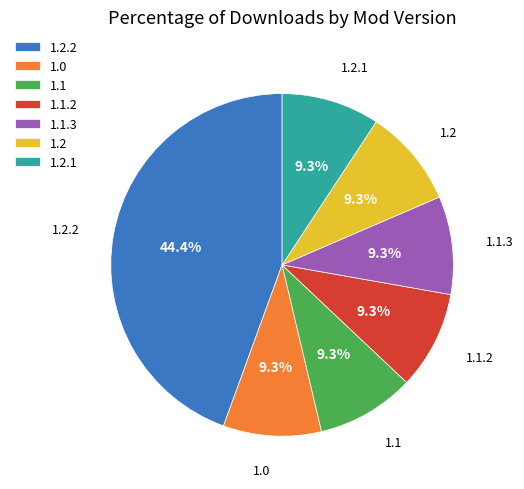

Count the number of slices in the pie.

7